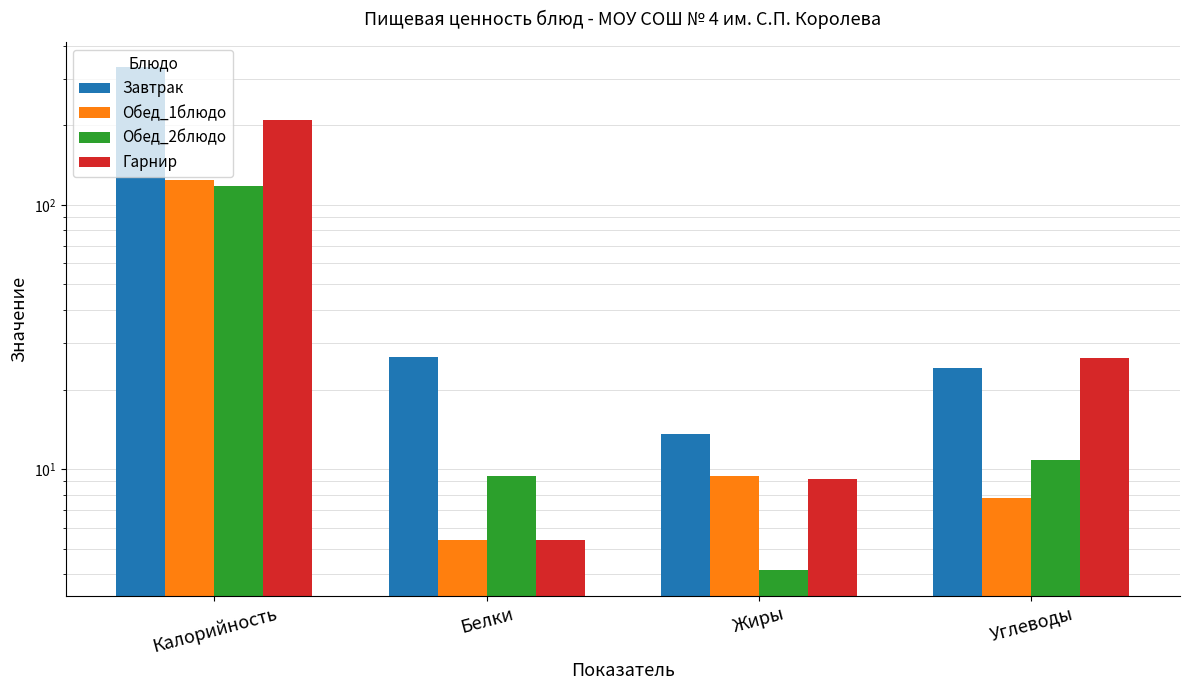

What is the sum of the Гарнир values at Белки and Жиры?

14.6